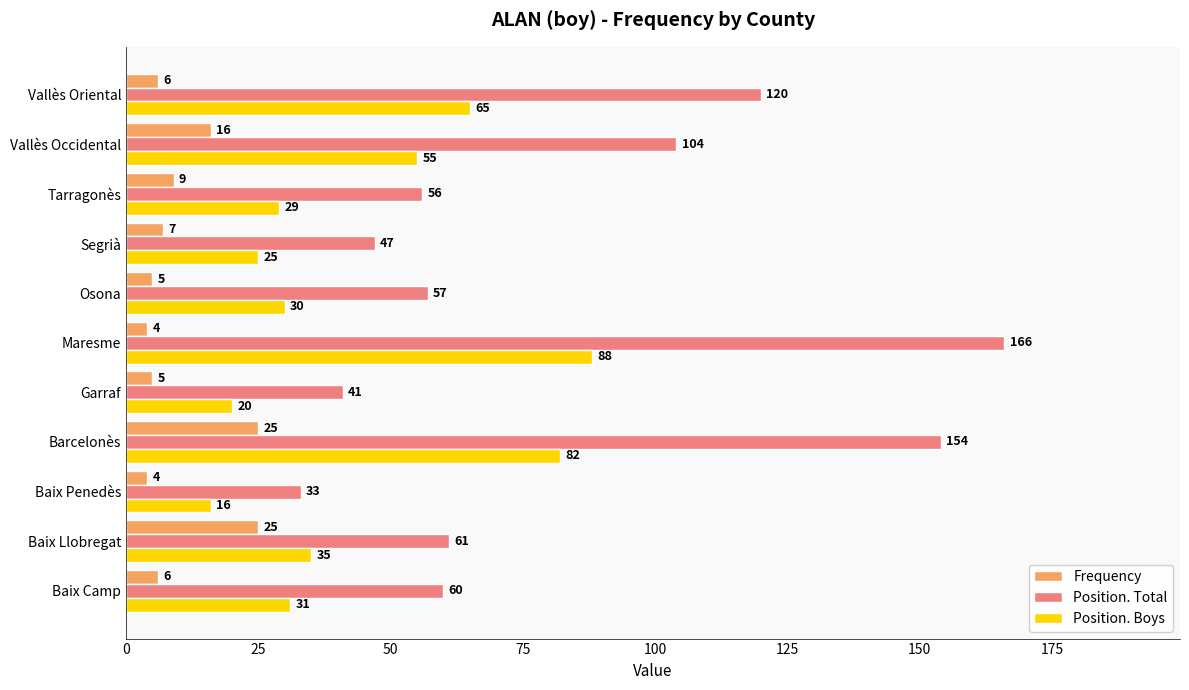

What is the average value of the Position. Total series?

82